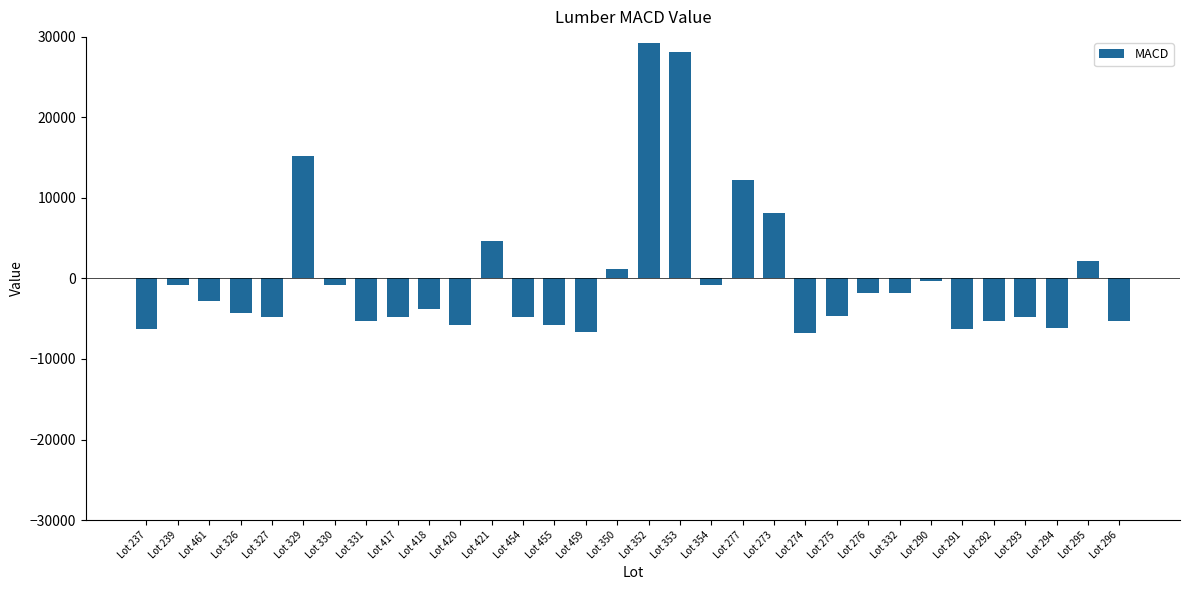

Which has a higher value, Lot 290 or Lot 417?

Lot 290